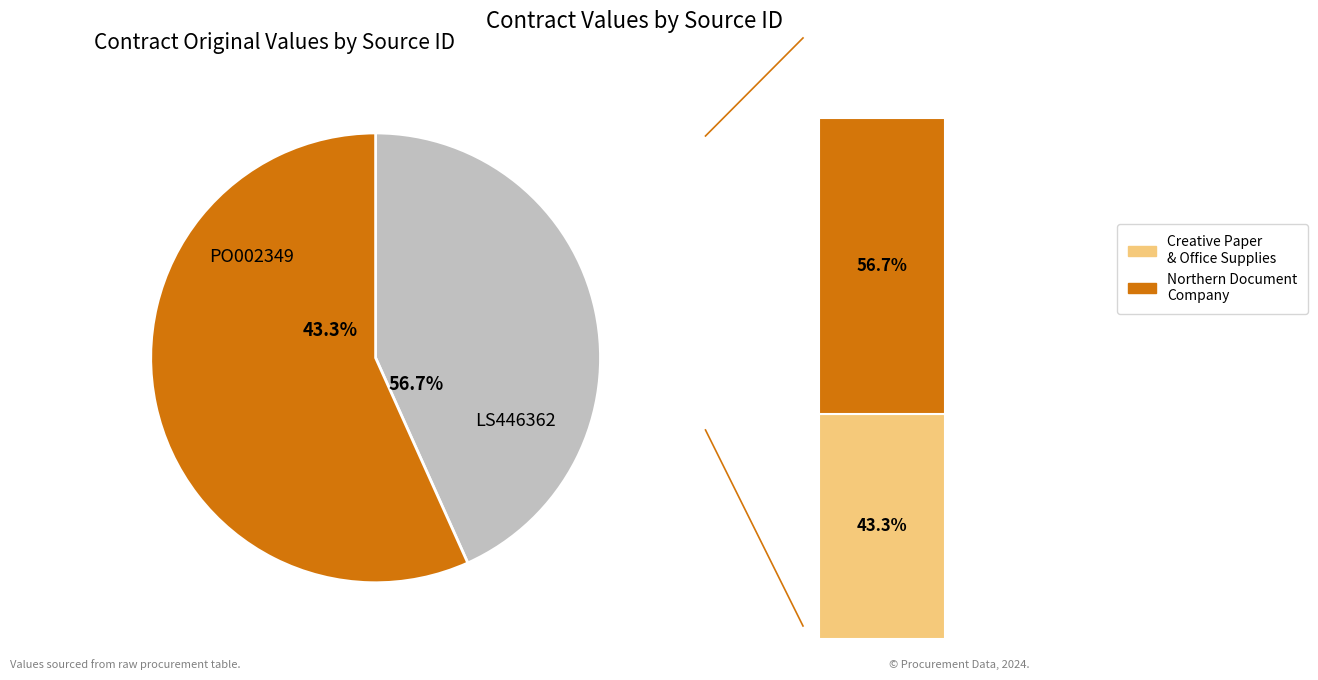

To the nearest percent, what is the average slice percentage?

50%